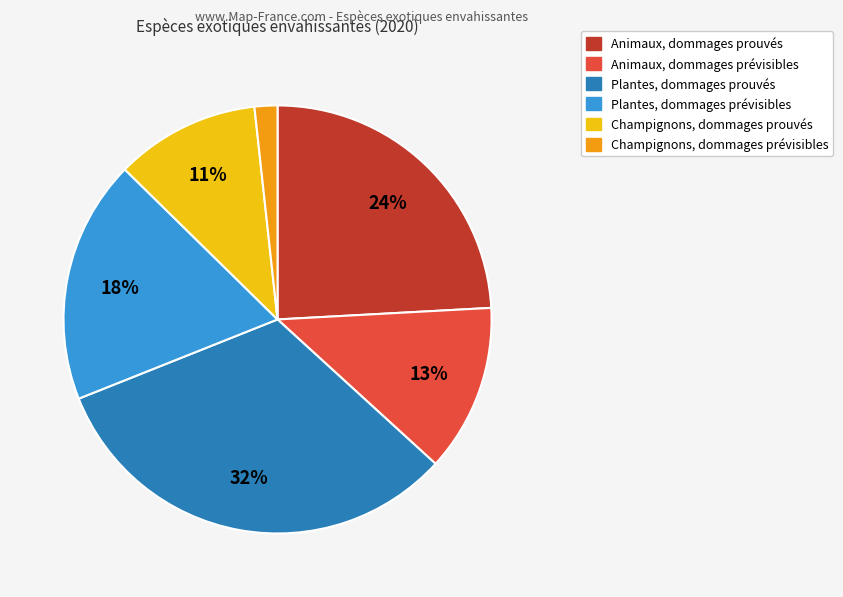

Is it true that Plantes, dommages prouvés is 32% of the pie?

True